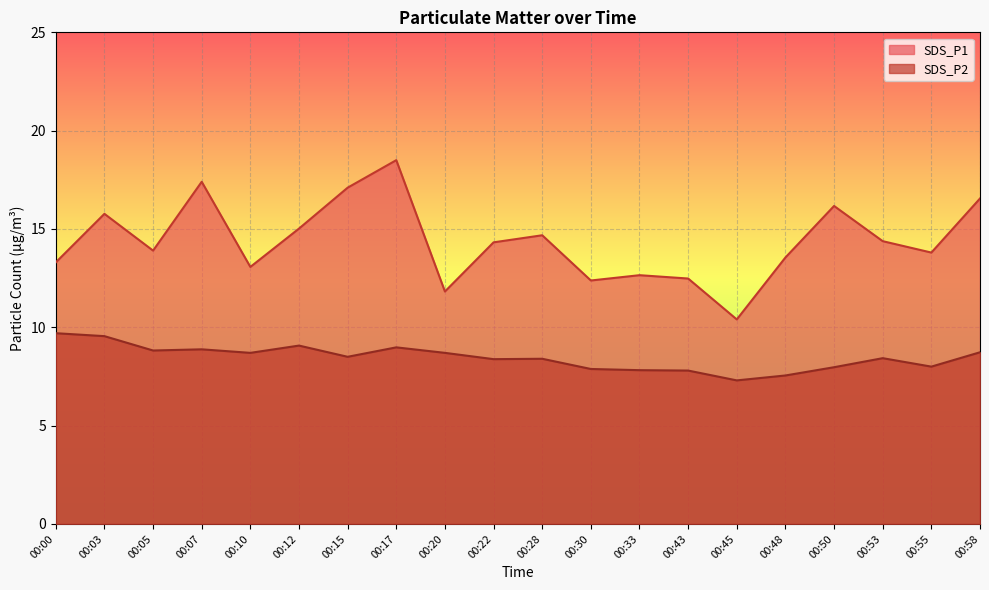

How many values in the SDS_P2 series are below 8?

6